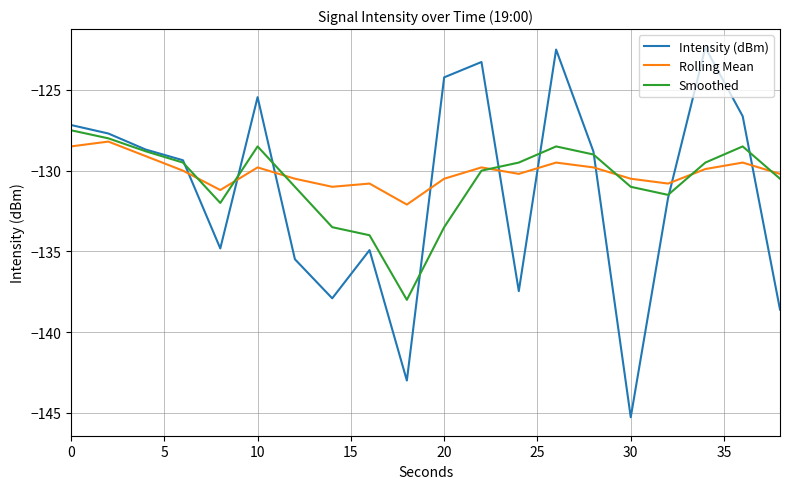

What is the maximum value shown in the chart?

-122.4